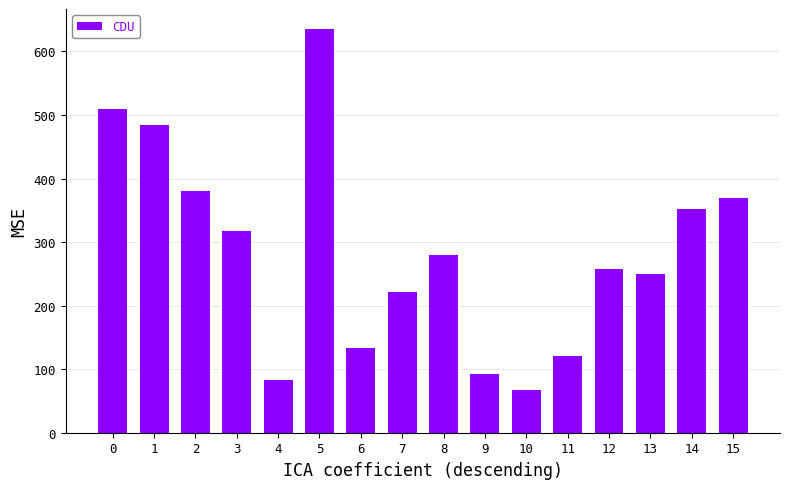

What is the minimum value shown in the chart?

67